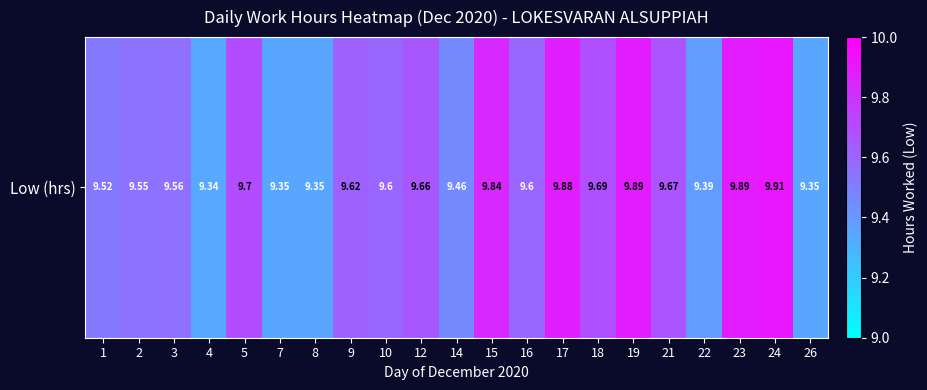

The chart shows a value of 9.9 at 17. True or false?

True